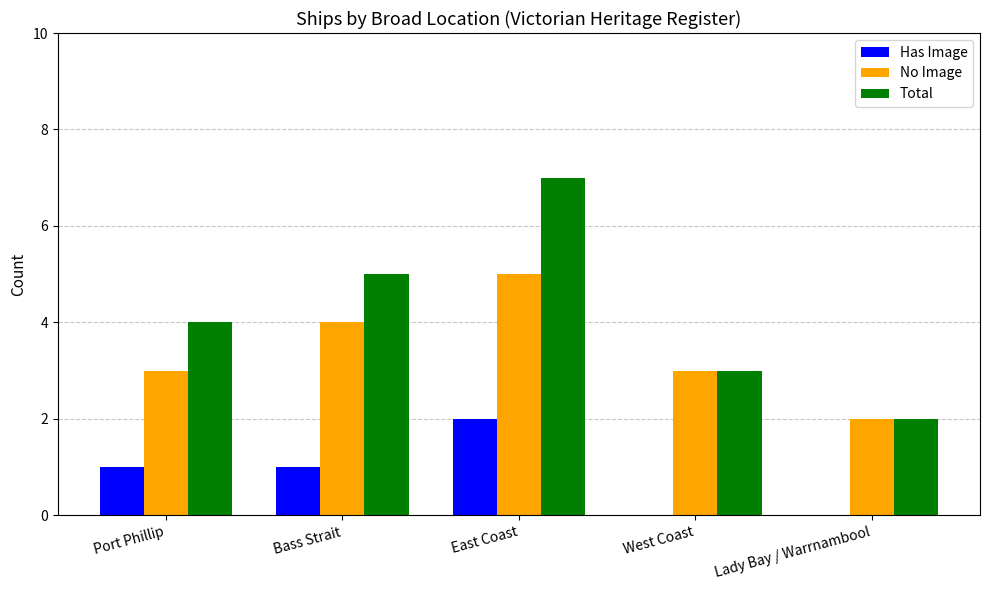

The value of No Image at East Coast is 5. True or false?

True